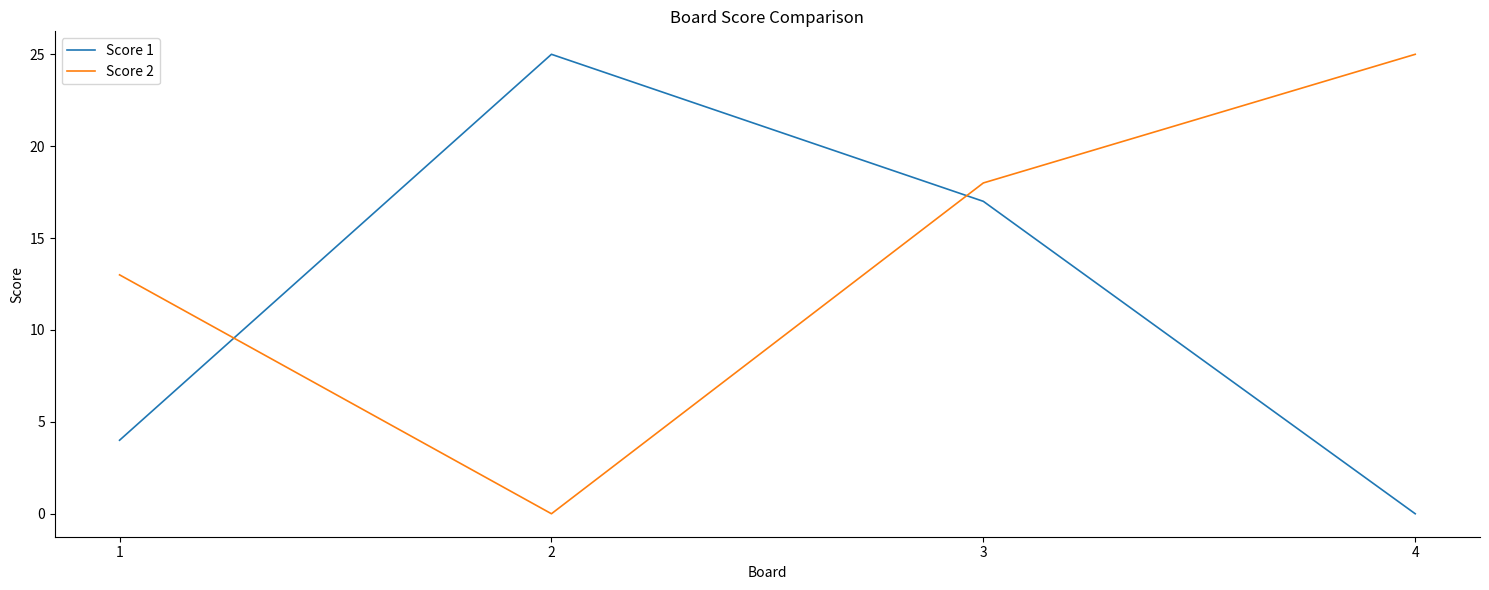

How many values in the Score 1 series are below 17?

2